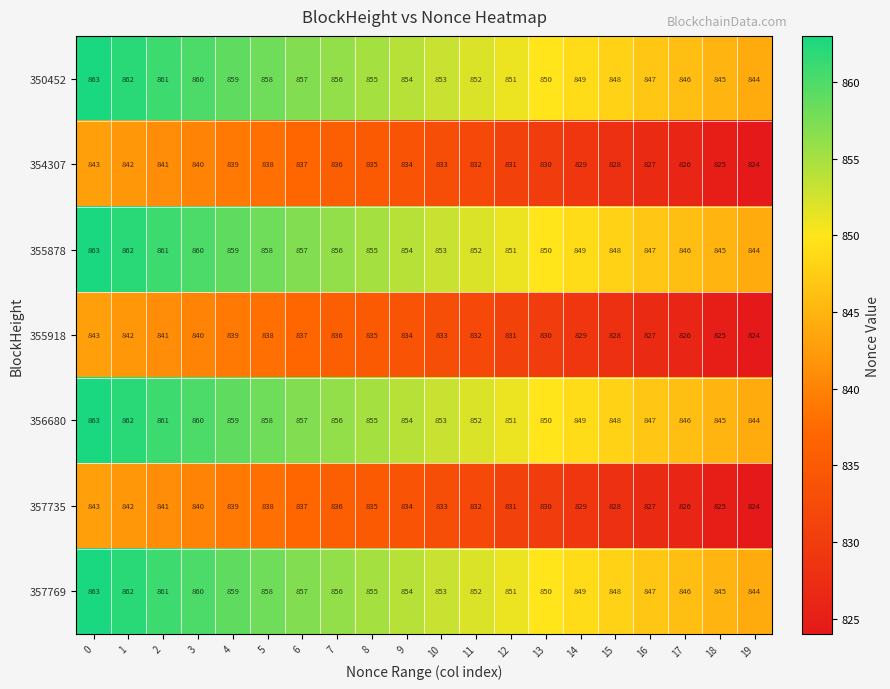

The value of 356680 at 0 is 198. True or false?

False